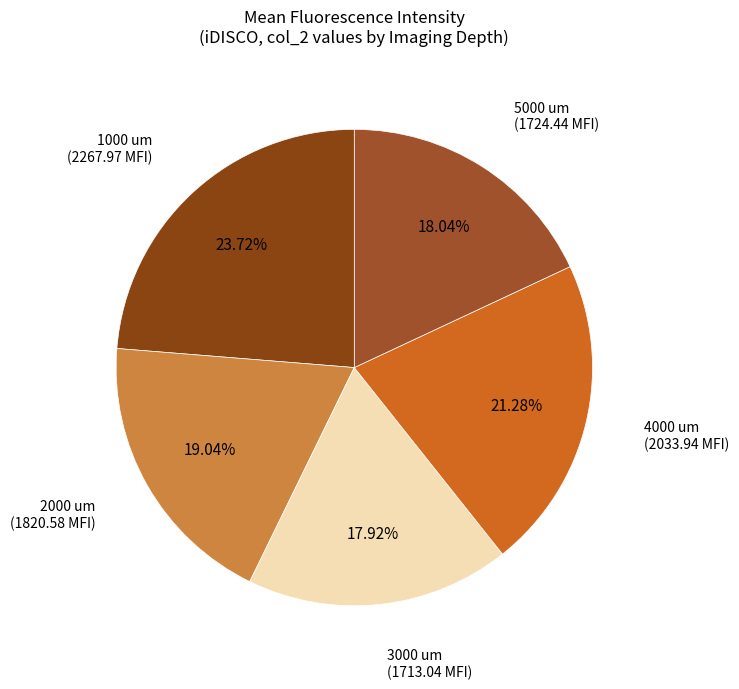

Count the number of slices in the pie.

5